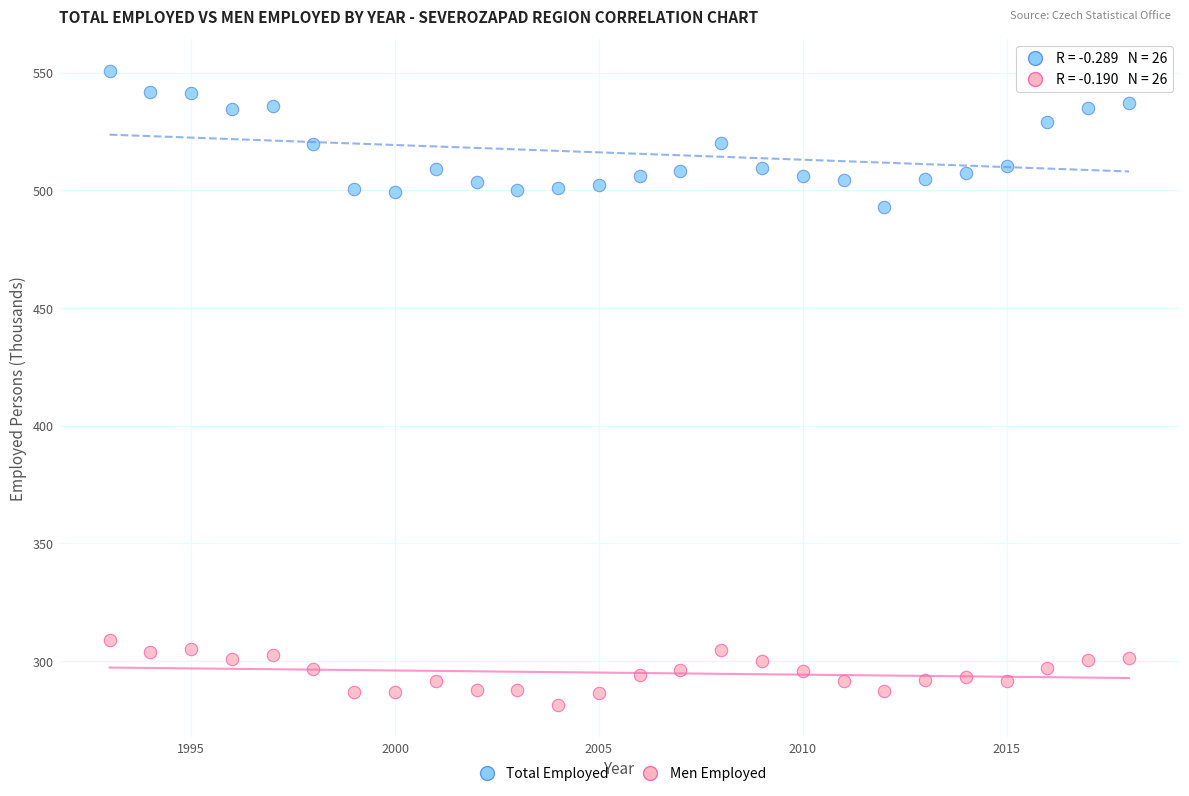

Which series has the largest Y range (max minus min)?

Total Employed